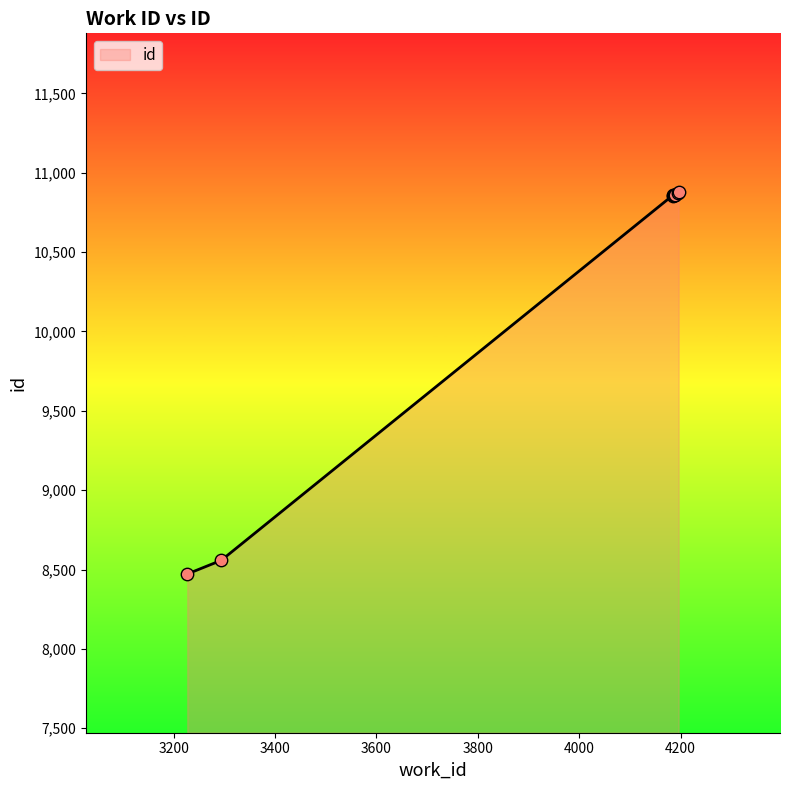

What is the change in value from 3227 to 4187?

+2387